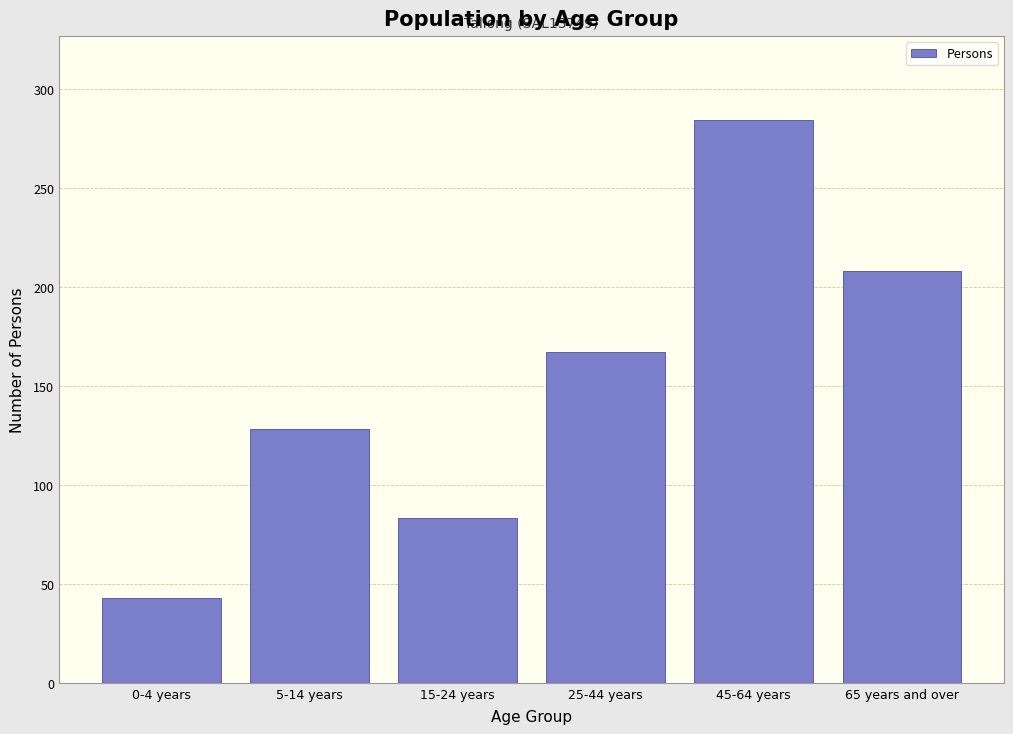

Reading left to right, what are all the values shown in this chart?

43	128	83	167	284	208